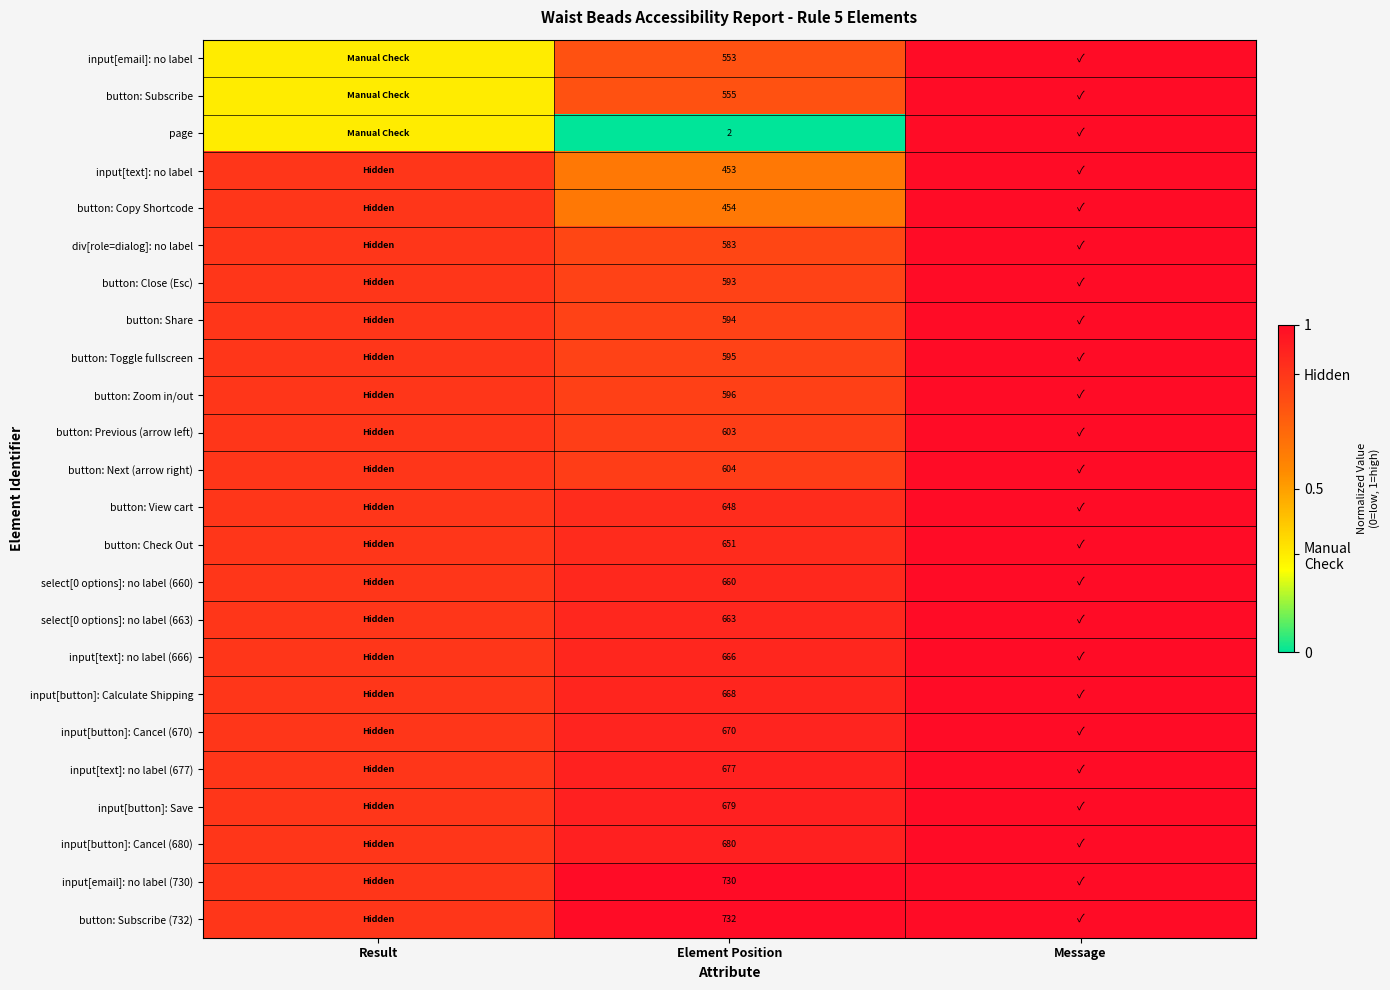

Is the value of button: Next (arrow right) at Element Position greater than the value of input[button]: Cancel (680) at Element Position?

No